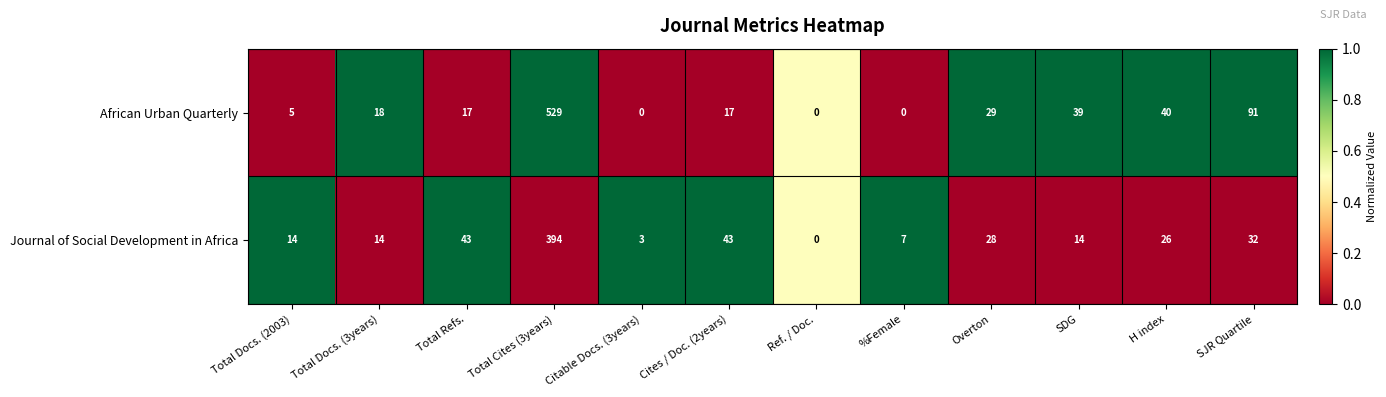

At which category is the sum across all series the highest?

Total Cites (3years)